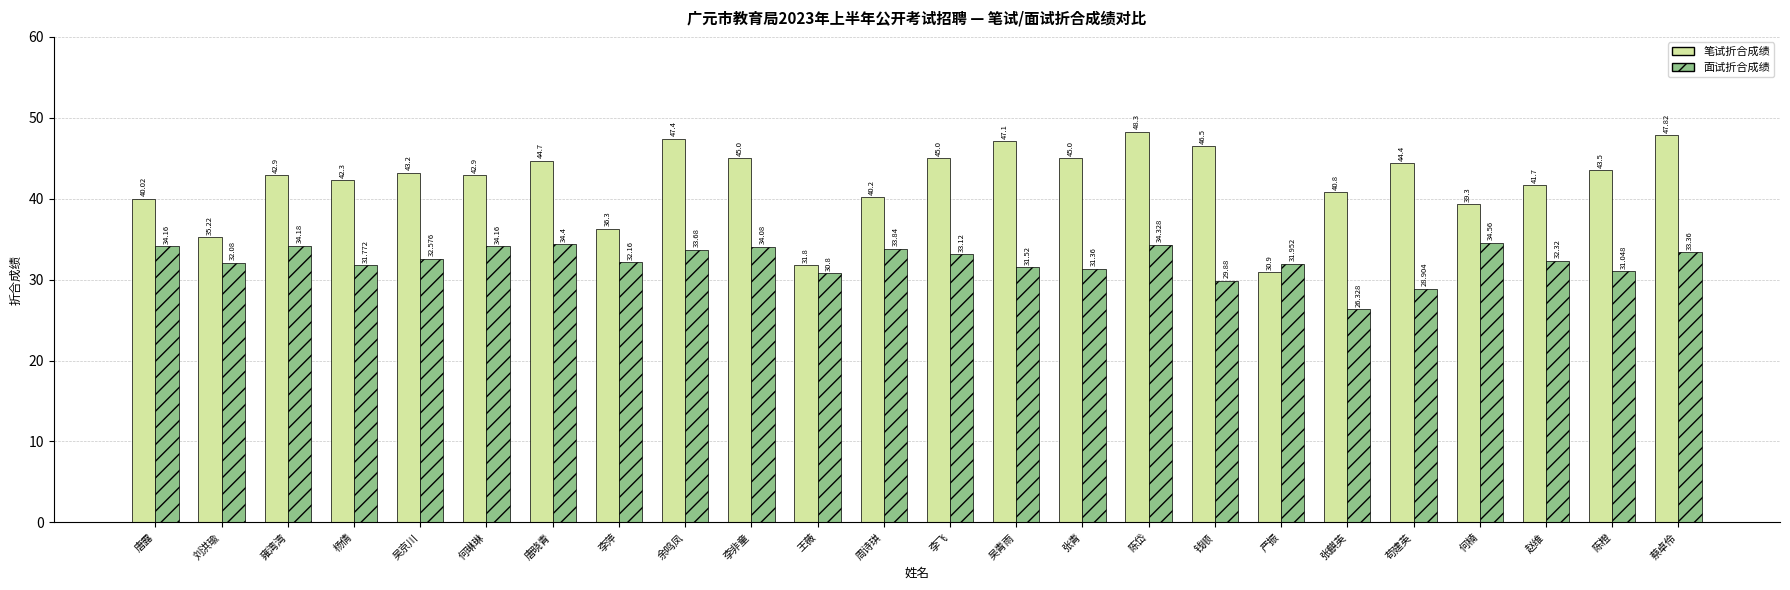

The 面试折合成绩 series shows 31.4 at 张青. True or false?

True